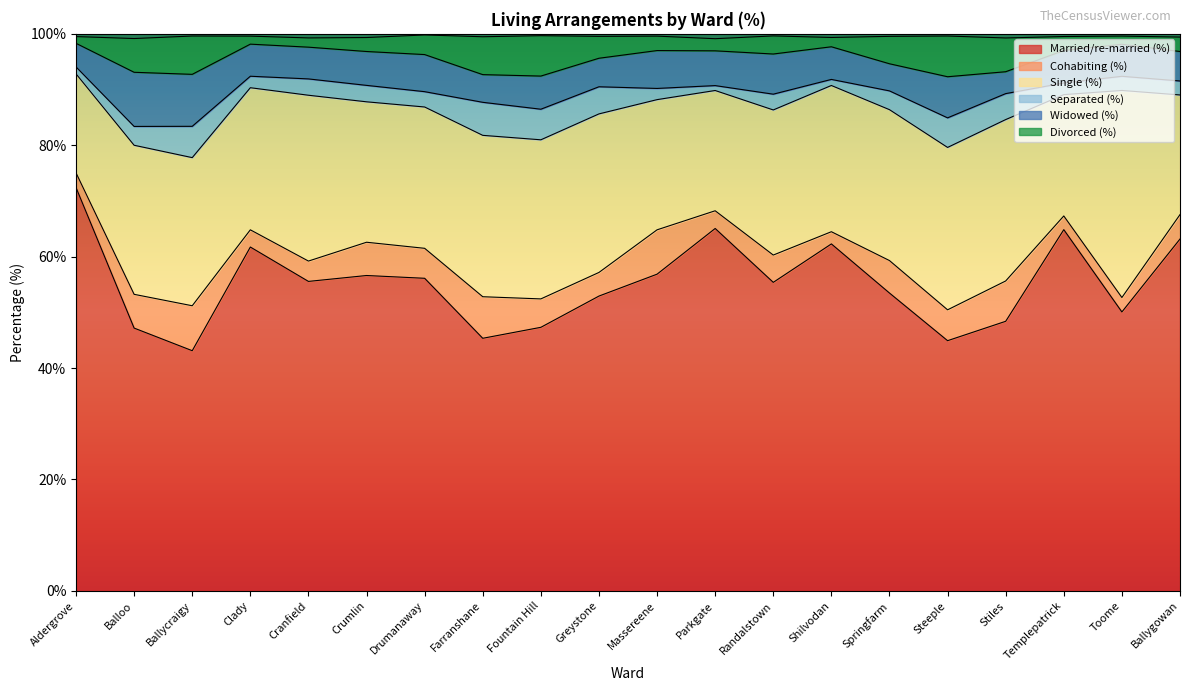

What is the difference between the Separated (%) values at Farranshane and Clady?

3.9